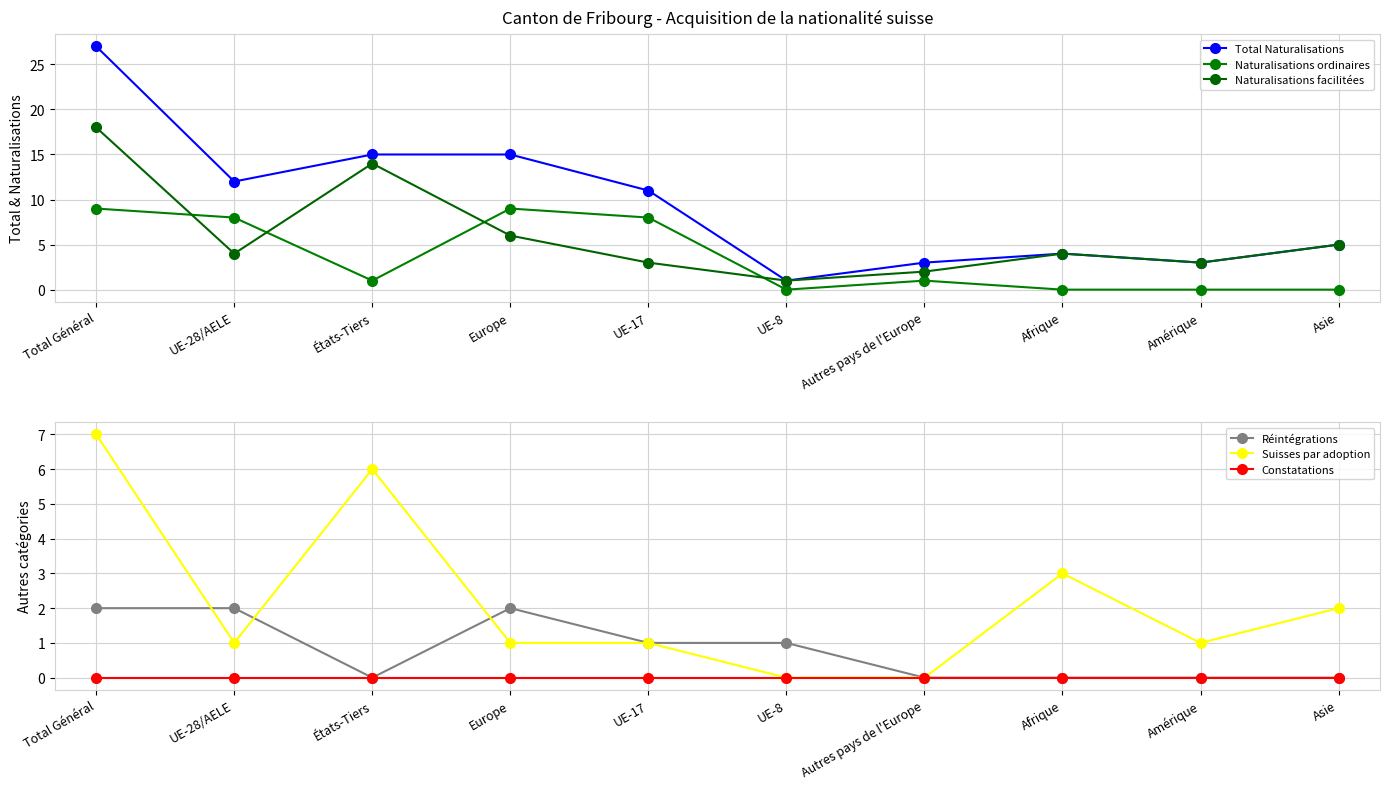

At which category does the chart reach its peak across all series?

Total Général